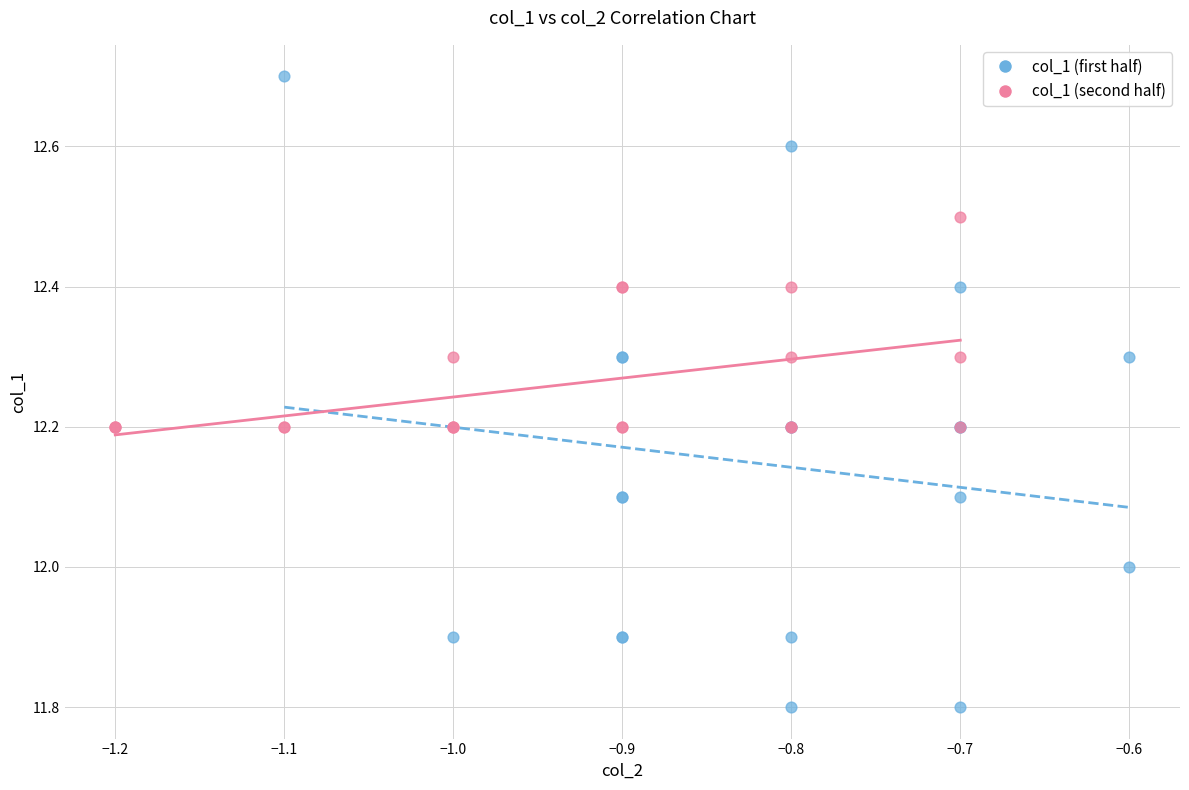

Which series contains the lowest Y value?

col_1 (first half)